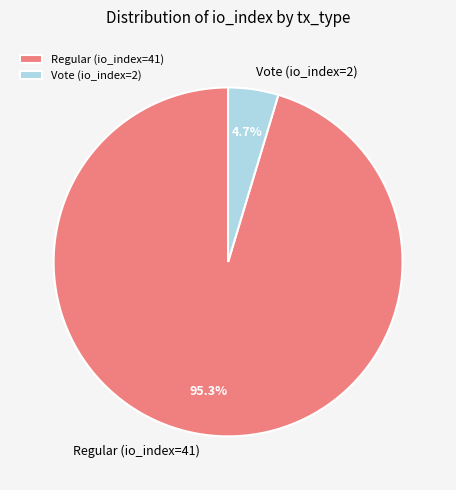

To the nearest percent, what is the combined percentage of Regular (io_index=41) and Vote (io_index=2)?

100%